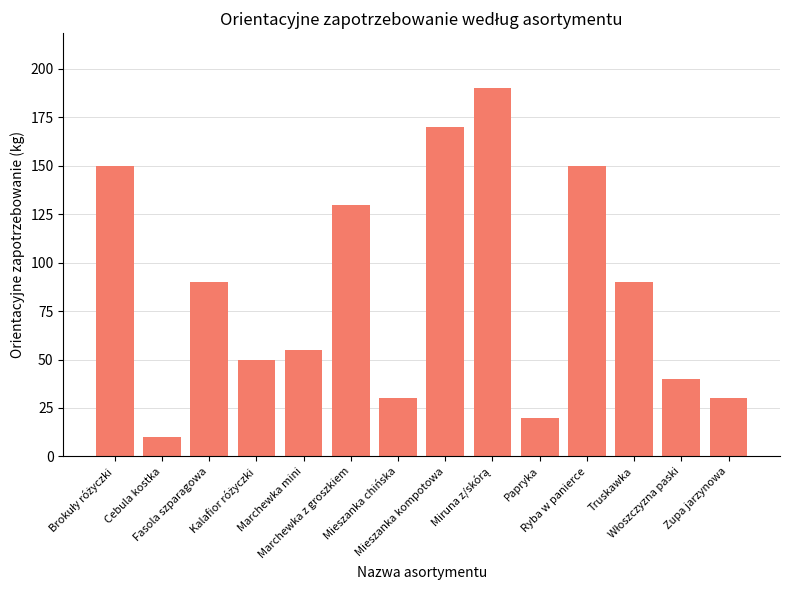

Count the number of categories in the chart.

14